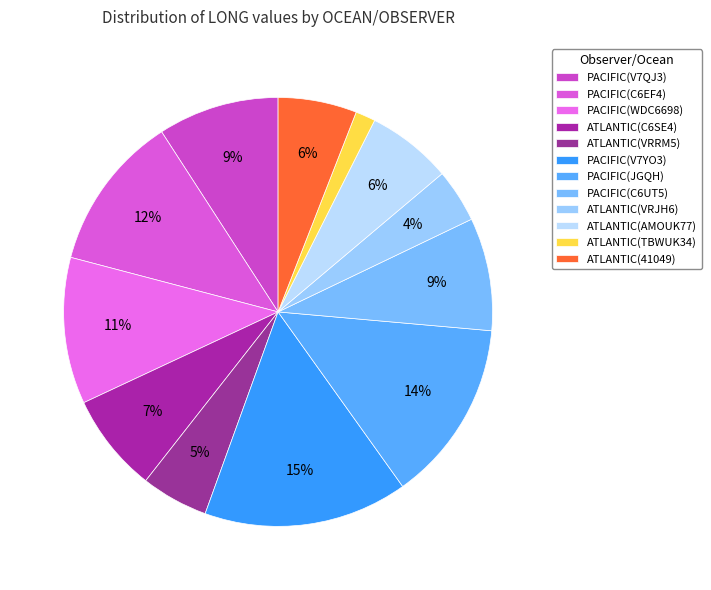

How many segments does this pie chart have?

12